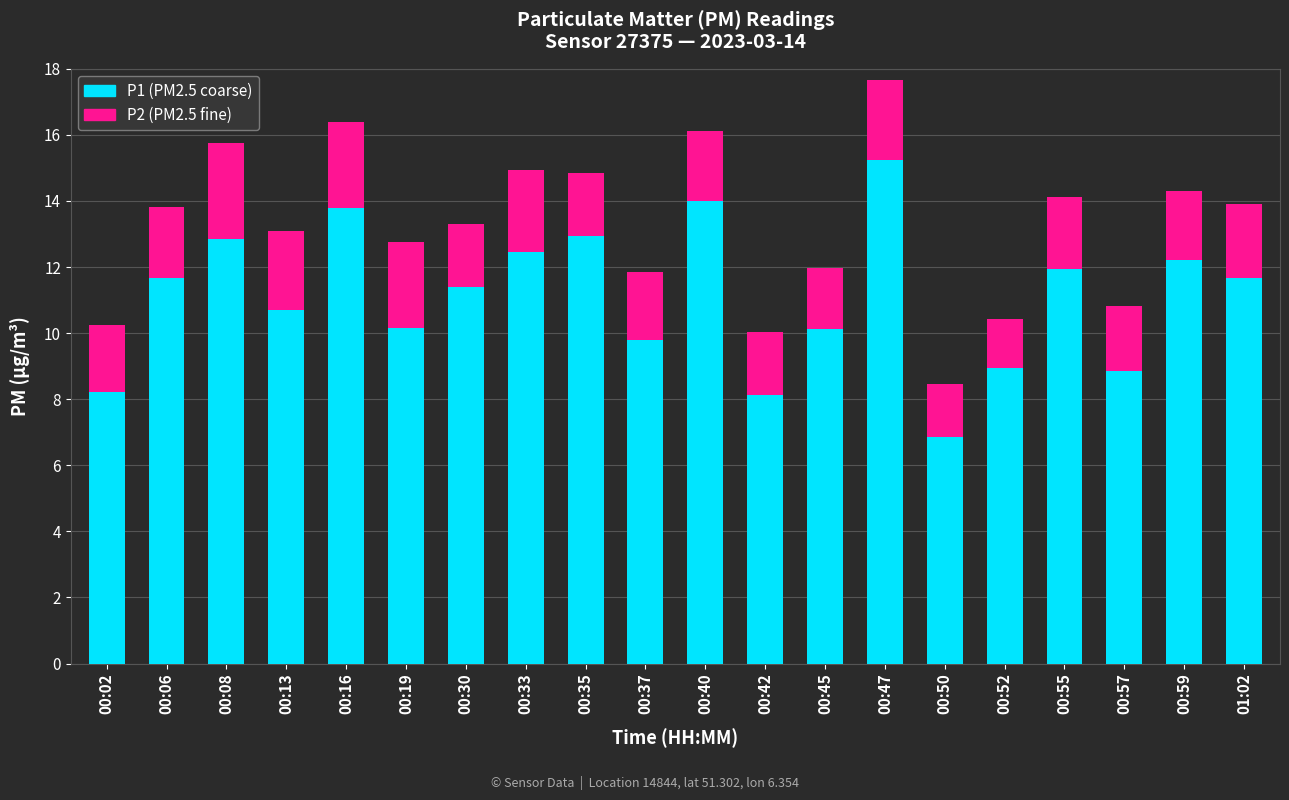

How many data points does each series have?

20